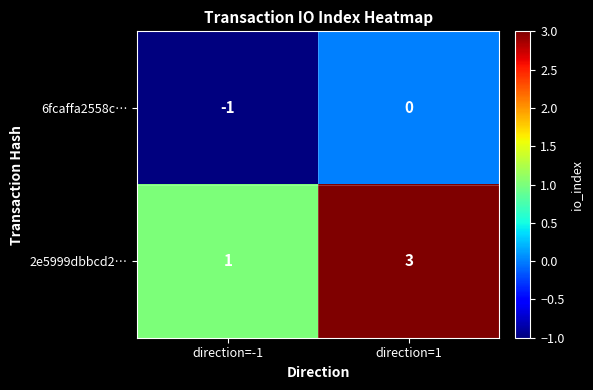

What is the sum of the 2e5999dbbcd2… values at direction=1 and direction=-1?

4